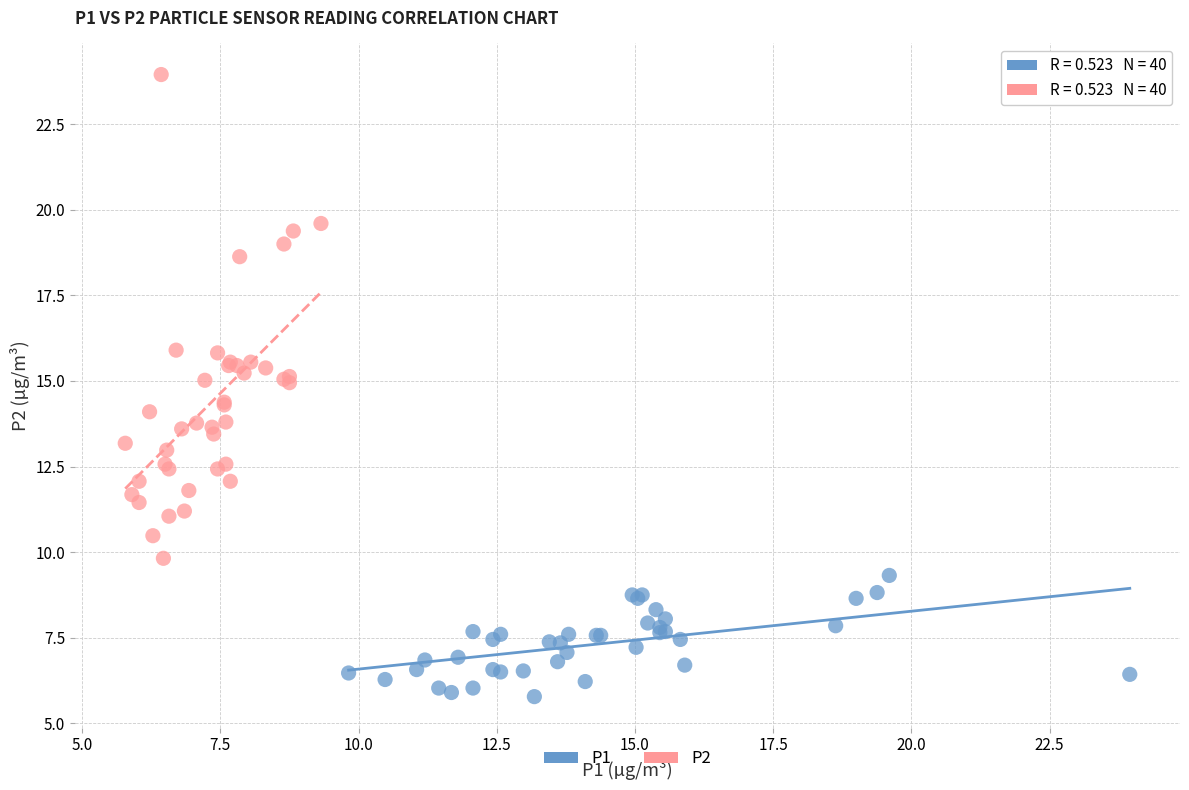

Which series contains the highest Y value?

P2